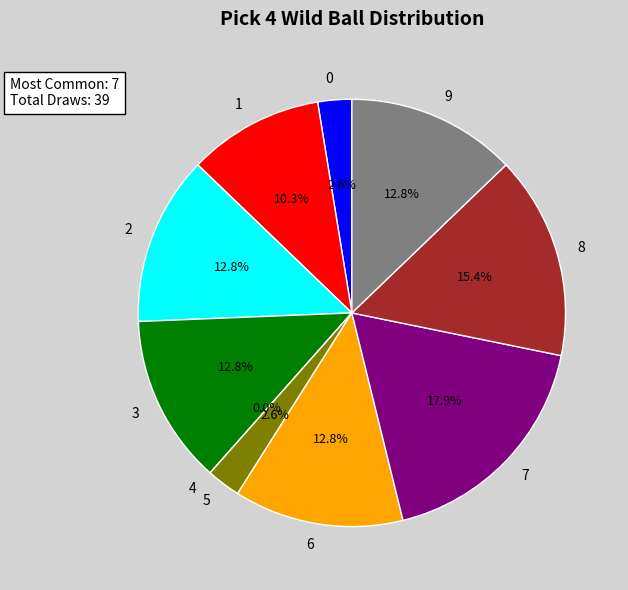

Count the number of slices in the pie.

10